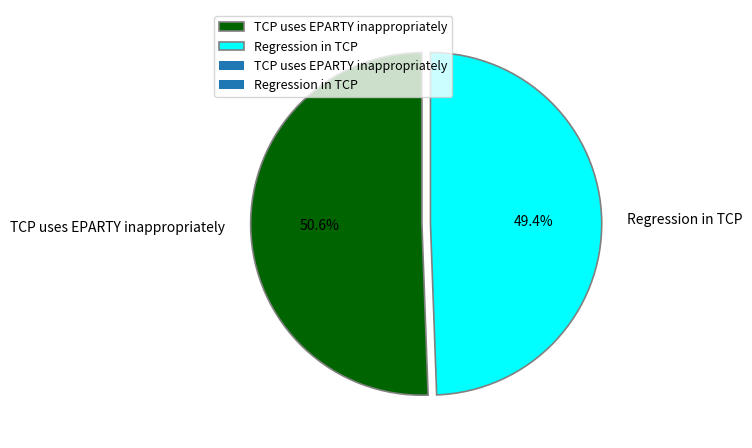

To the nearest percent, what is the average slice percentage?

50%